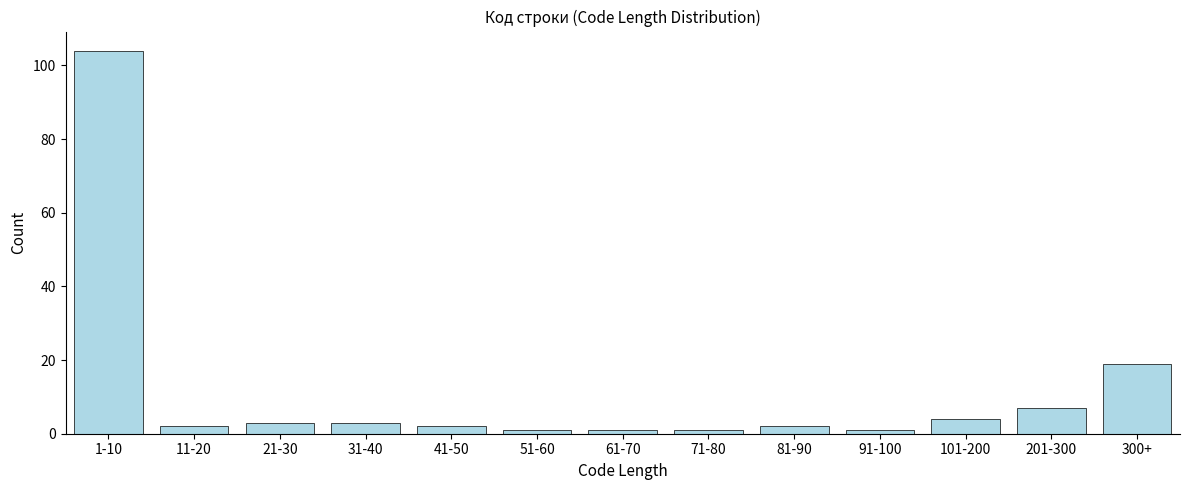

Reading left to right, list all the values displayed in this chart.

104	2	3	3	2	1	1	1	2	1	4	7	19